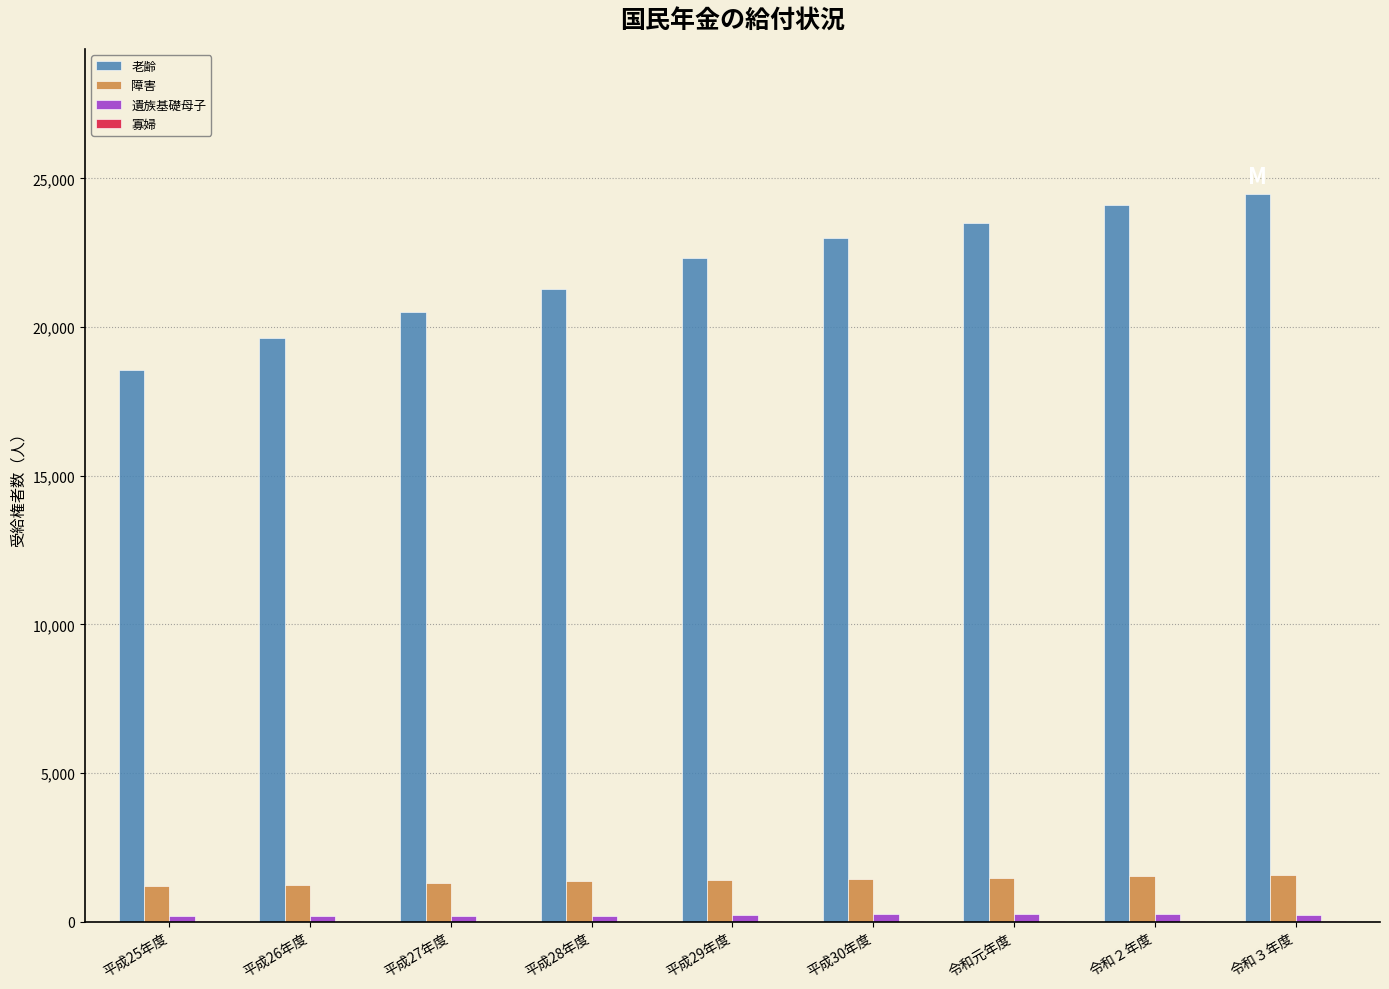

Which series has the largest total across all categories?

老齢